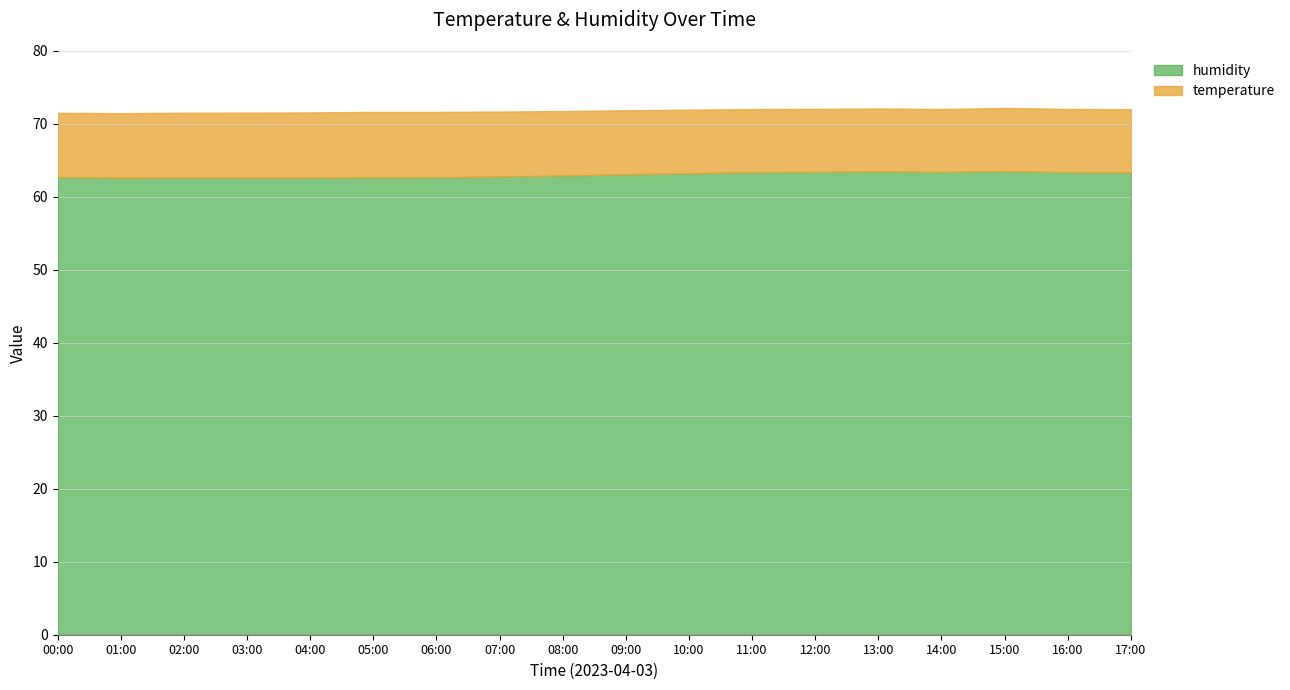

At which label is temperature closest to 8?

13:00